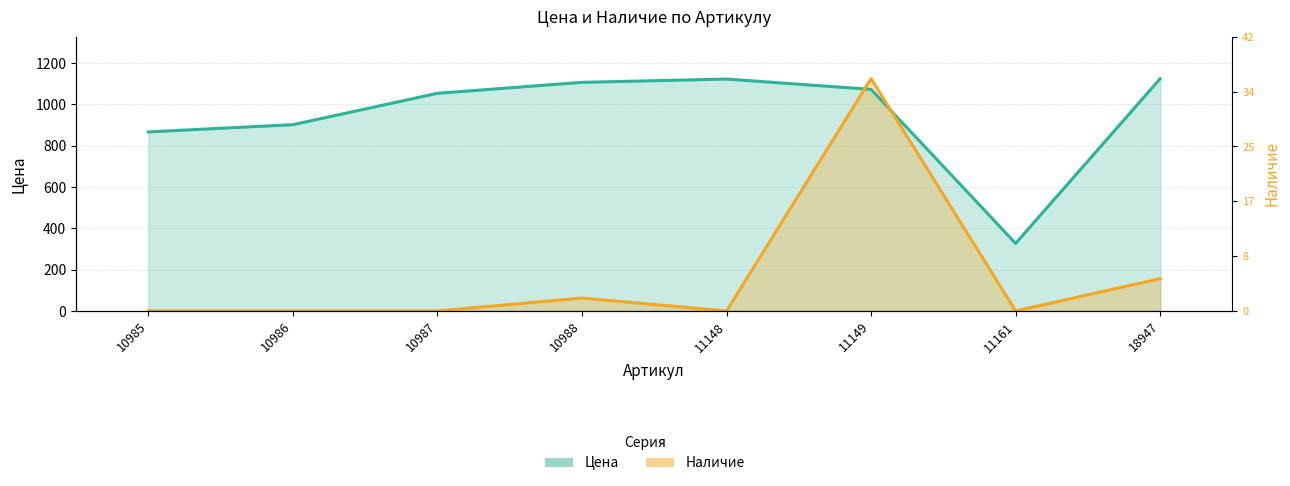

What is the average value of the Цена series?

947.2